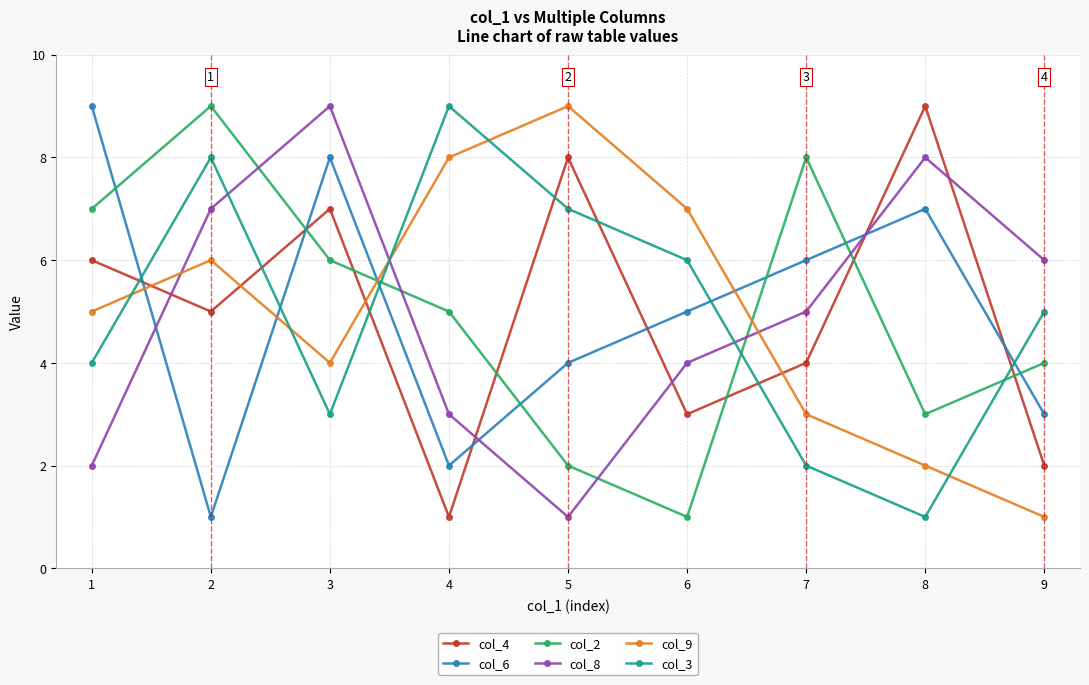

What is the value of the col_3 point at the 8th from the left?

1